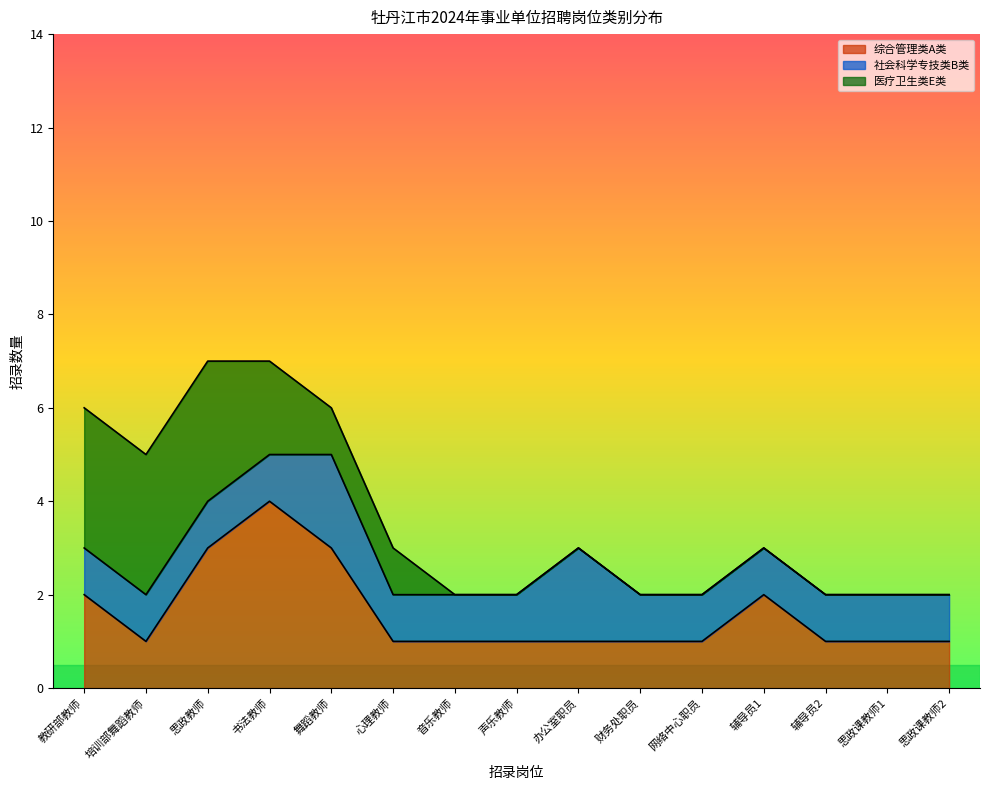

What is the spread (max minus min) of values at 网络中心职员?

1